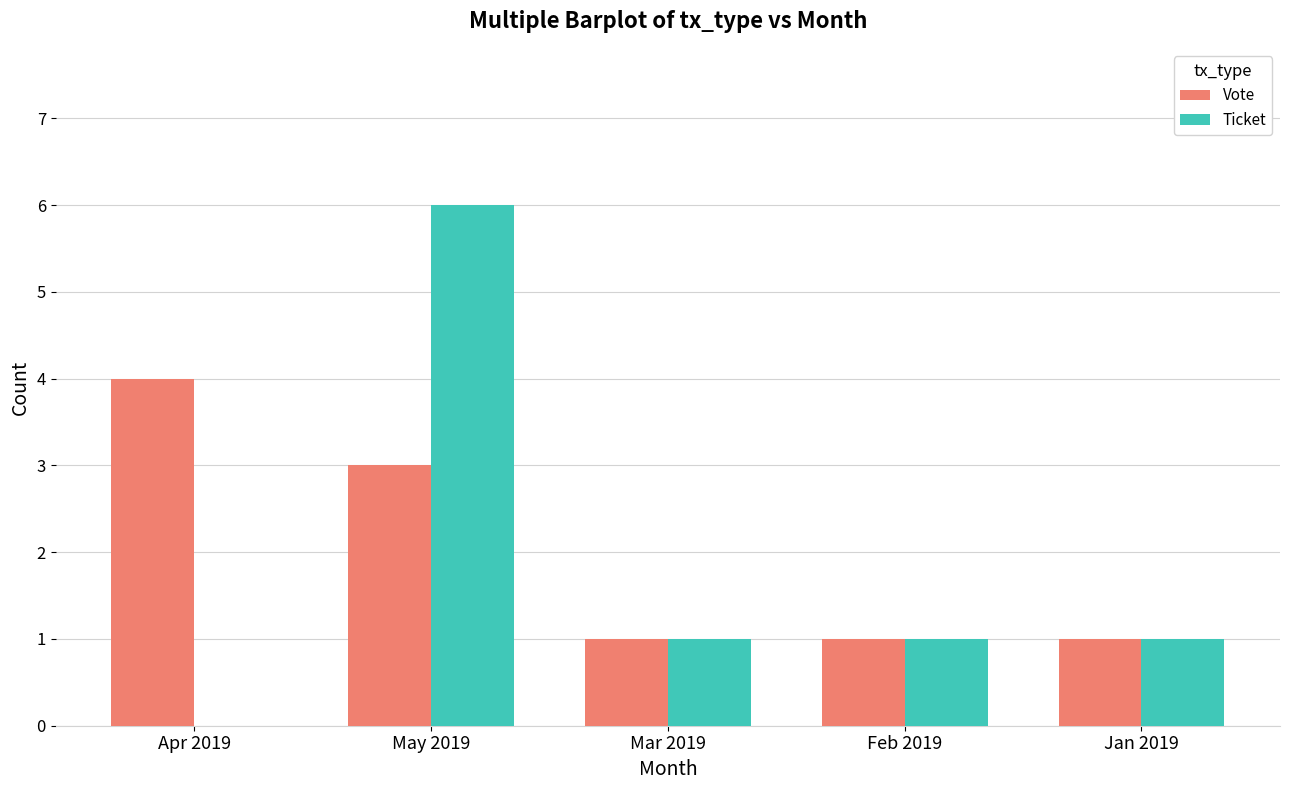

The value of Ticket at Mar 2019 is 1. True or false?

True